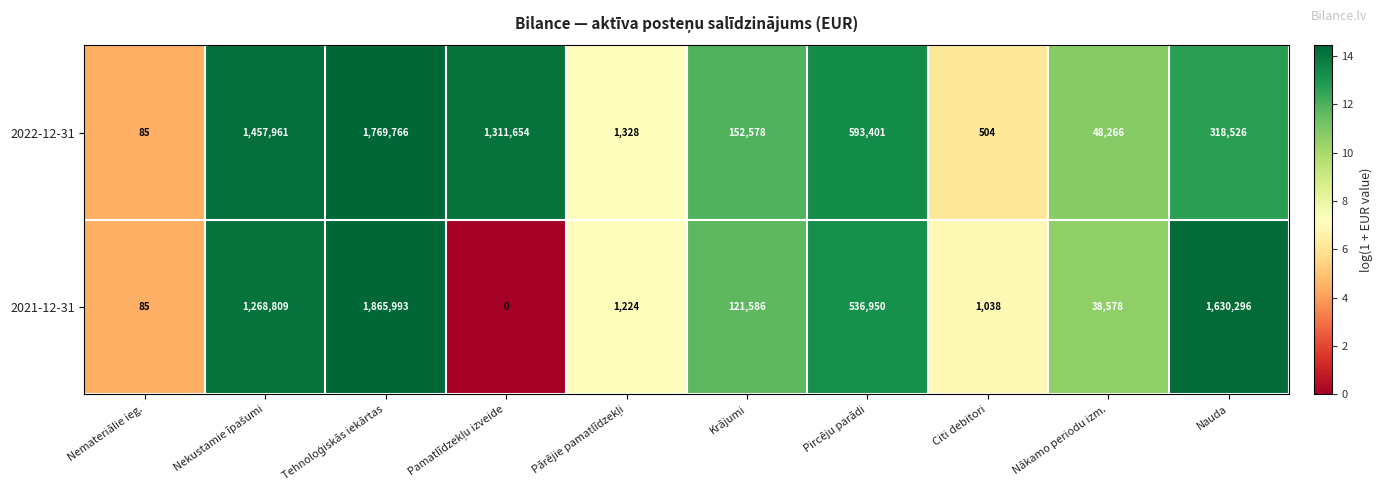

What is the difference between the second highest and second lowest values in the 2022-12-31 series?

1457457